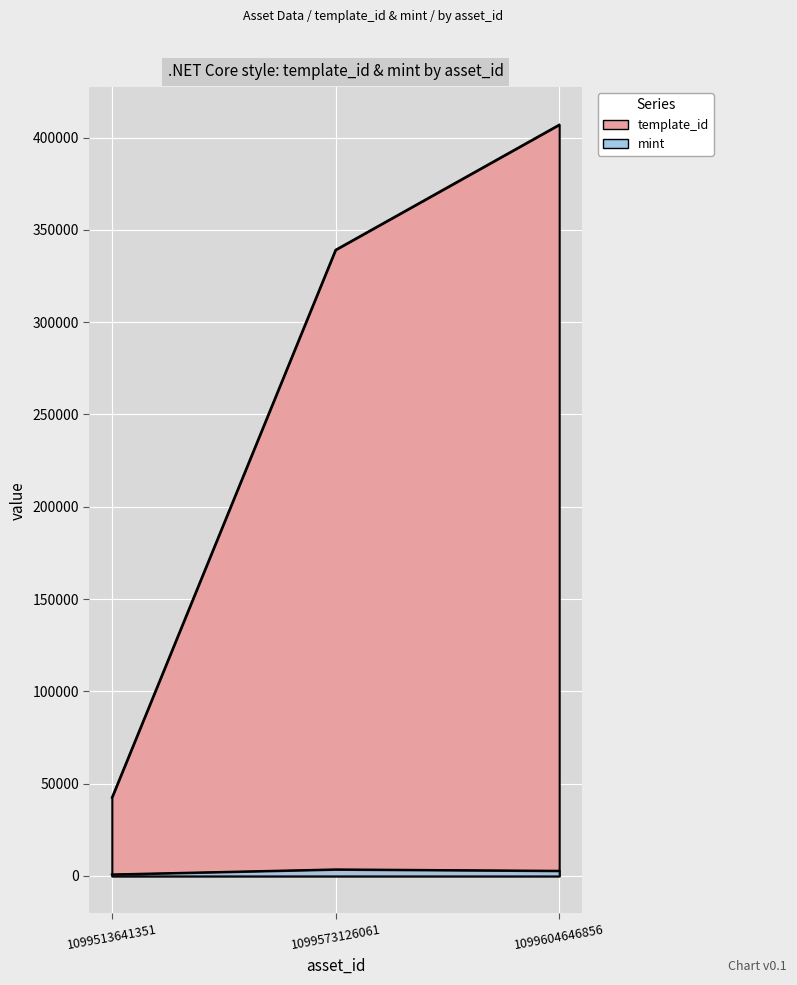

Where is mint nearest to the value 2168?

1099604646856